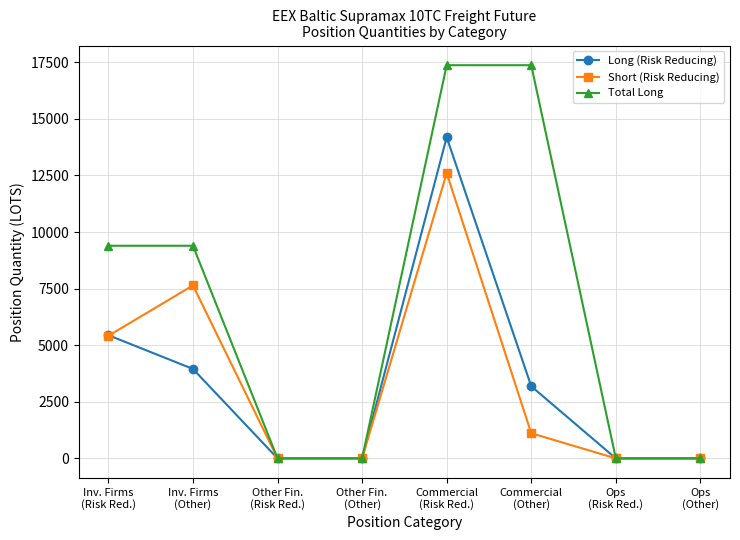

Where is Long (Risk Reducing) nearest to the value 7094?

Inv. Firms
(Risk Red.)